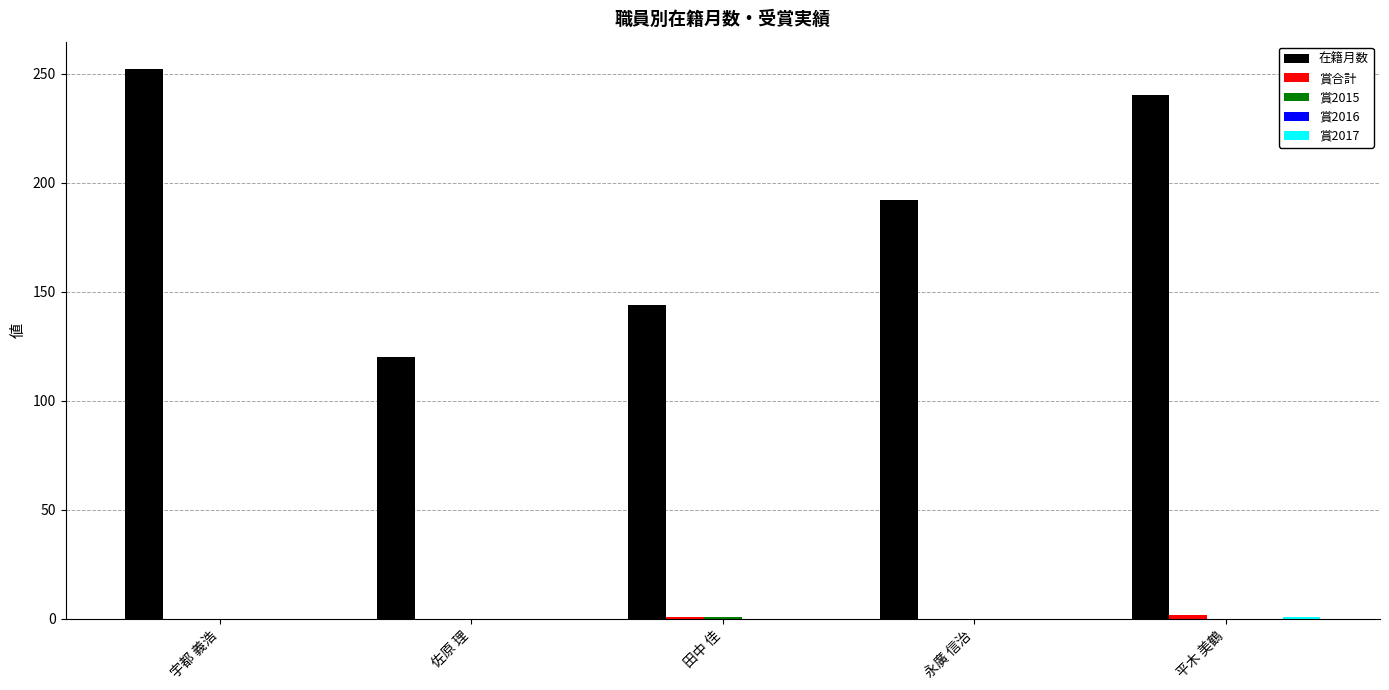

Which series has the largest total across all categories?

在籍月数